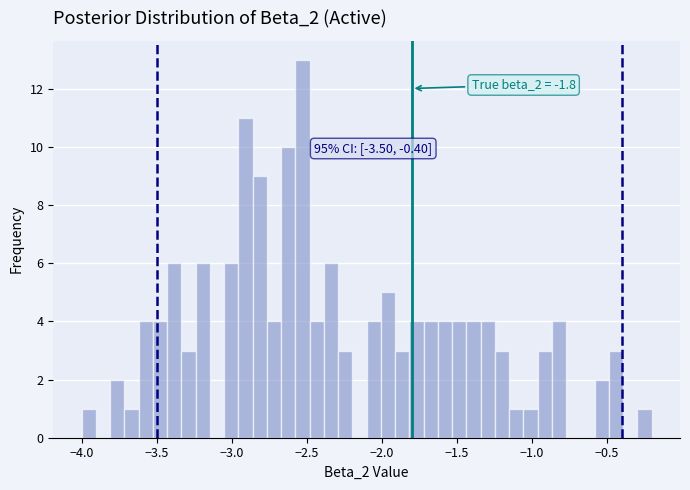

Around what value on the x-axis is the tallest bar? Give the approximate position of its centre, as read against the axis.

-2.55